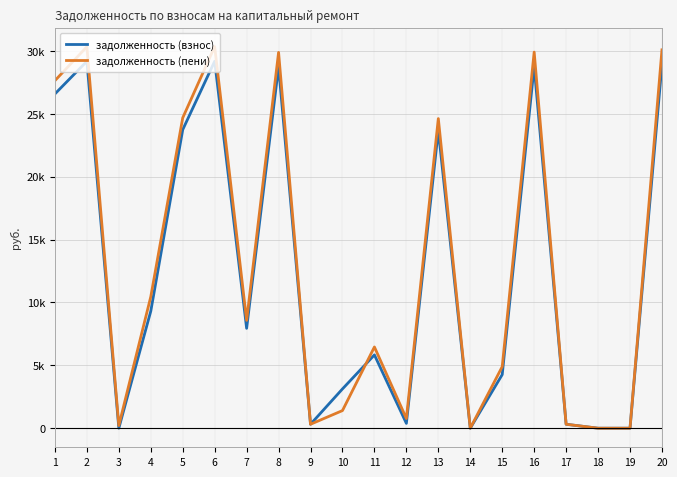

Does the chart have visible grid lines?

Yes